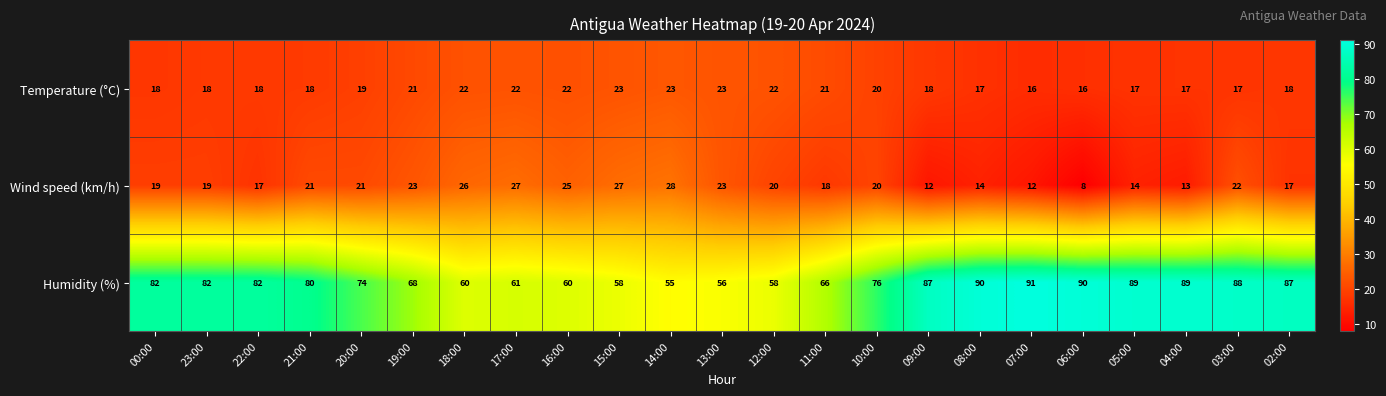

The Humidity (%) series shows 66 at 11:00. True or false?

True